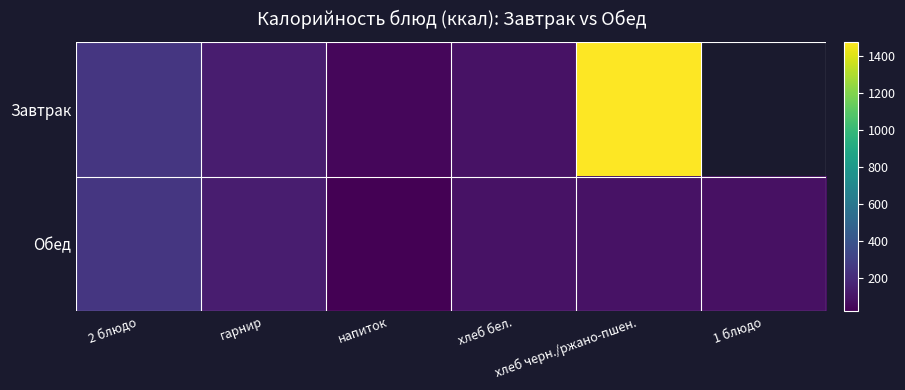

Rank the series by their maximum value, from lowest to highest.

Обед, Завтрак